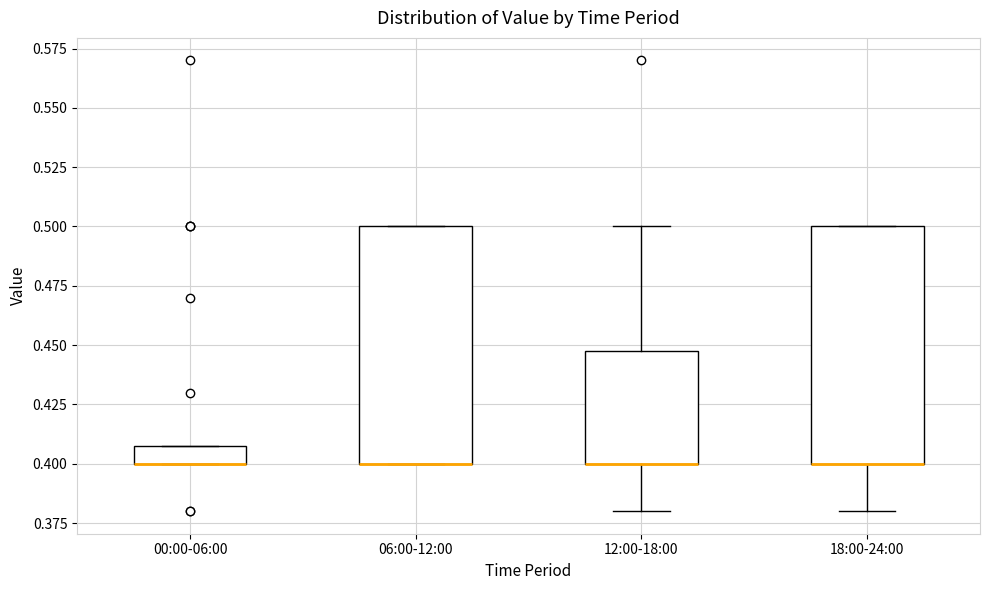

Reading left to right, read every box against the y-axis: the position of its median line, the range the box covers, and the ends of its whiskers. The values are not printed on the chart, so give them approximately, as read against the axis.

00:00-06:00: median 0.40 (drawn on the box's lower edge), box 0.40 to 0.41, whiskers 0.40 to 0.41
06:00-12:00: median 0.40 (drawn on the box's lower edge), box 0.40 to 0.50, whiskers 0.40 to 0.50
12:00-18:00: median 0.40 (drawn on the box's lower edge), box 0.40 to 0.45, whiskers 0.38 to 0.50
18:00-24:00: median 0.40 (drawn on the box's lower edge), box 0.40 to 0.50, whiskers 0.38 to 0.50